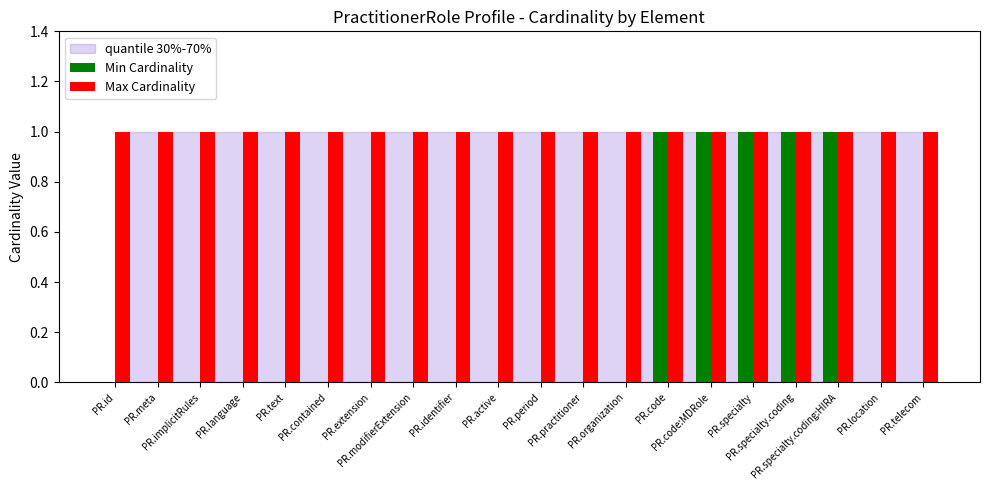

At which label is Min Cardinality closest to 0?

PR.id